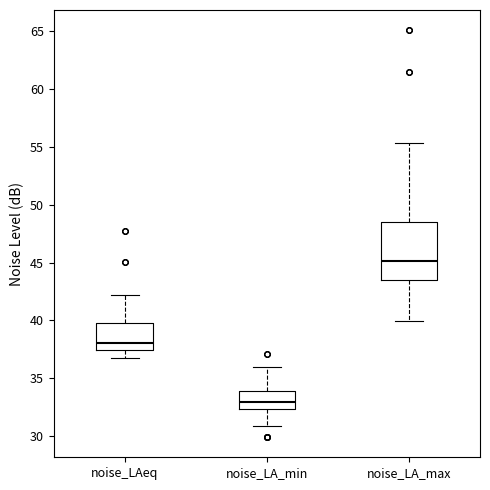

Reading left to right, read every box against the y-axis: the position of its median line, the range the box covers, and the ends of its whiskers. The values are not printed on the chart, so give them approximately, as read against the axis.

noise_LAeq: median 38.0, box 37.5 to 40.0, whiskers 37.0 to 42.0
noise_LA_min: median 33.0, box 32.5 to 34.0, whiskers 31.0 to 36.0
noise_LA_max: median 45.0, box 43.5 to 48.5, whiskers 40.0 to 55.5